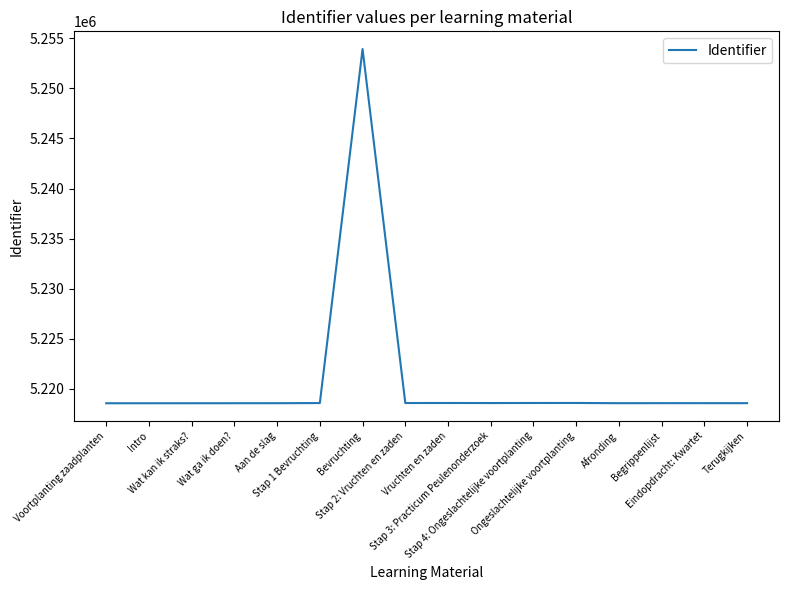

What is the greatest value displayed?

5253926